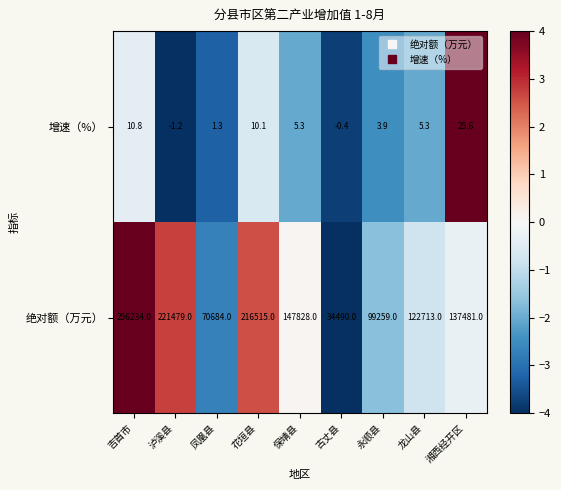

Between 古丈县 and 龙山县, which series saw the biggest shift?

绝对额（万元）